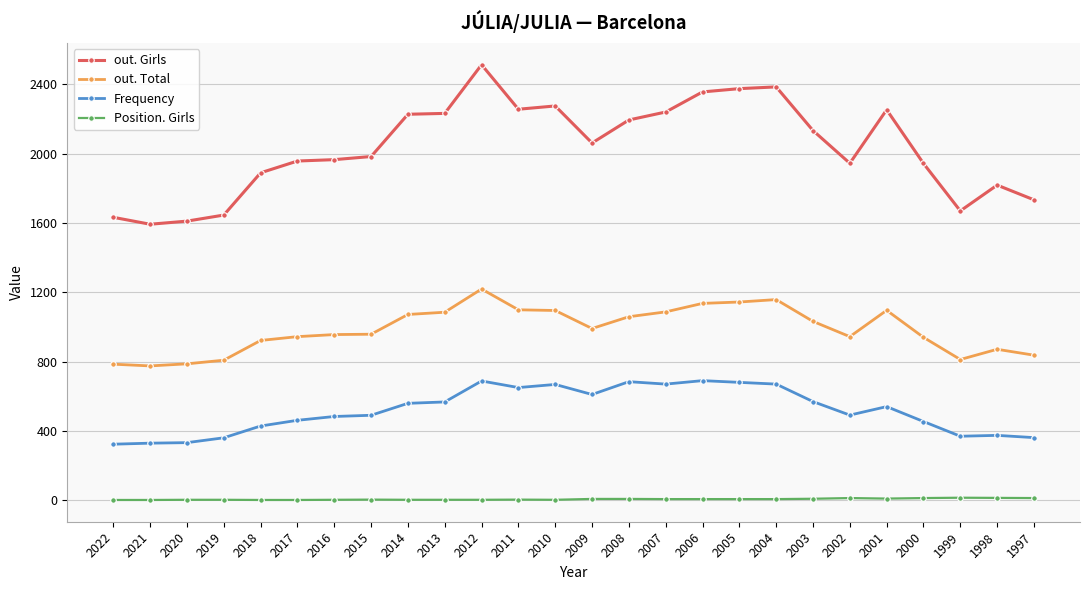

At 2002, list the series in order from smallest to largest.

Position. Girls, Frequency, out. Total, out. Girls